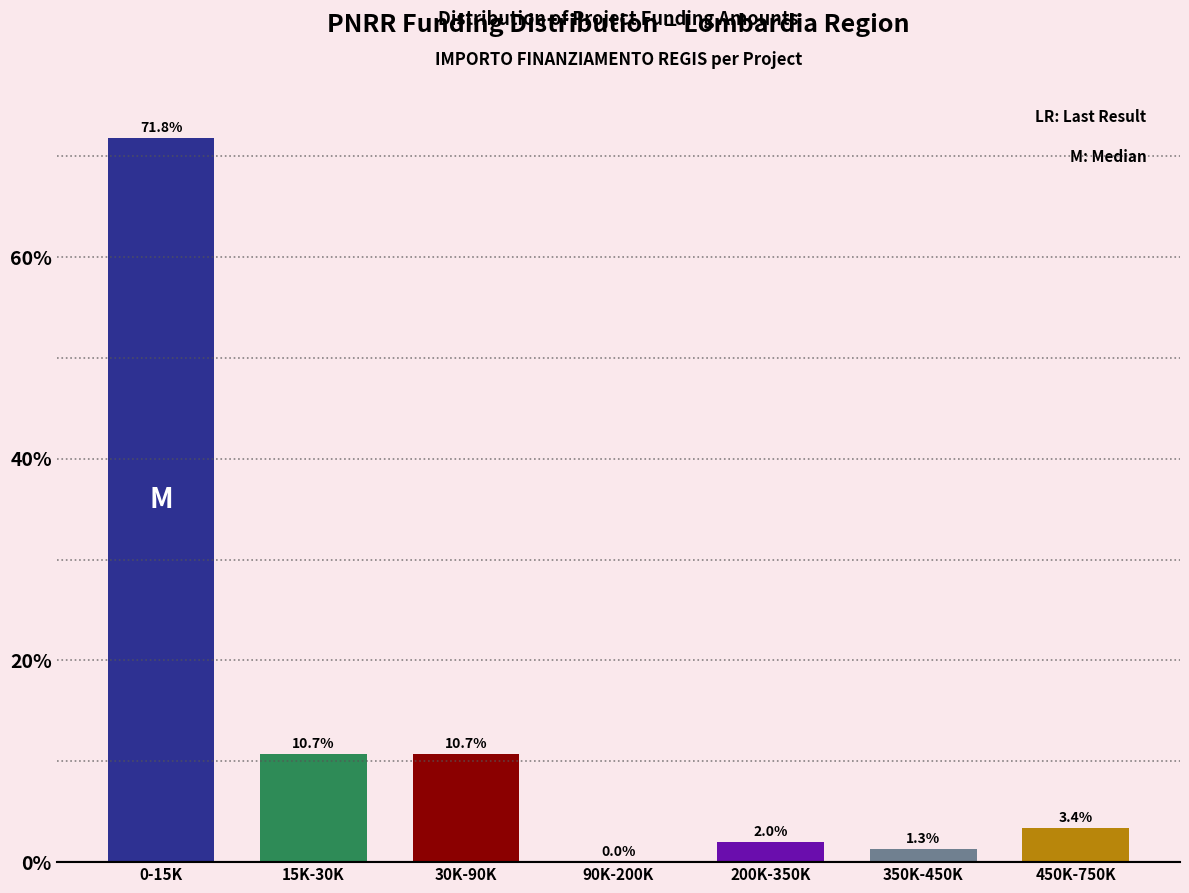

Reading left to right, transcribe all the data shown in this chart.

0-15K=71.8	15K-30K=10.7	30K-90K=10.7	90K-200K=0.0	200K-350K=2.0	350K-450K=1.3	450K-750K=3.4